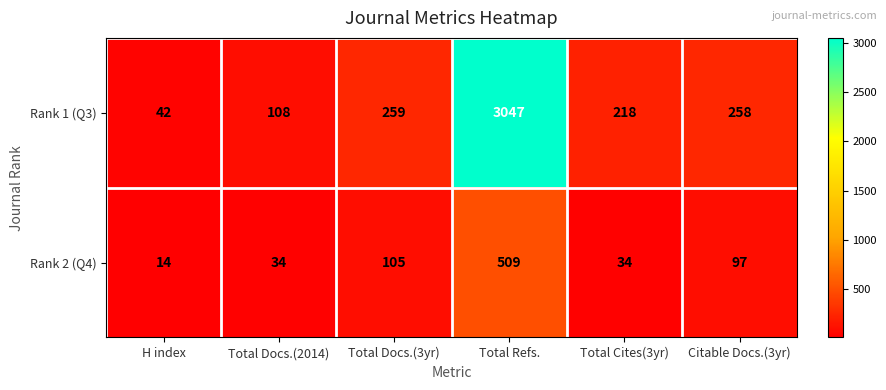

At which label is Rank 2 (Q4) closest to 261?

Total Docs.(3yr)